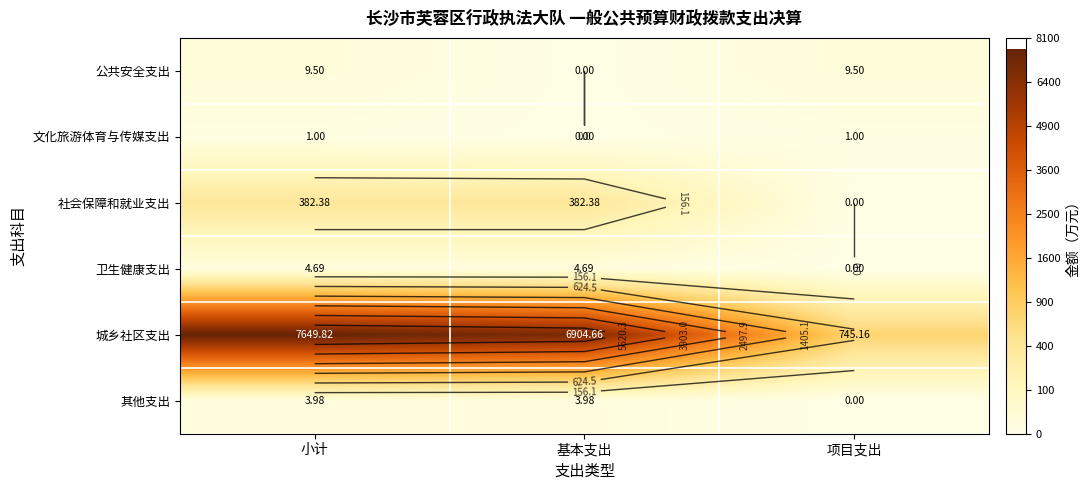

Where is 卫生健康支出 nearest to the value 1?

项目支出